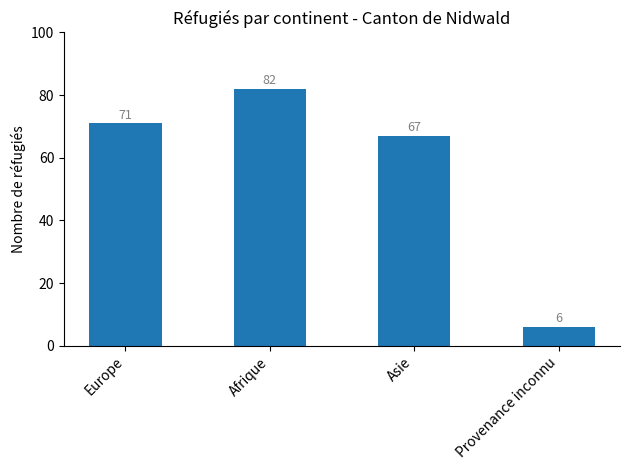

The value at Afrique is 132. True or false?

False